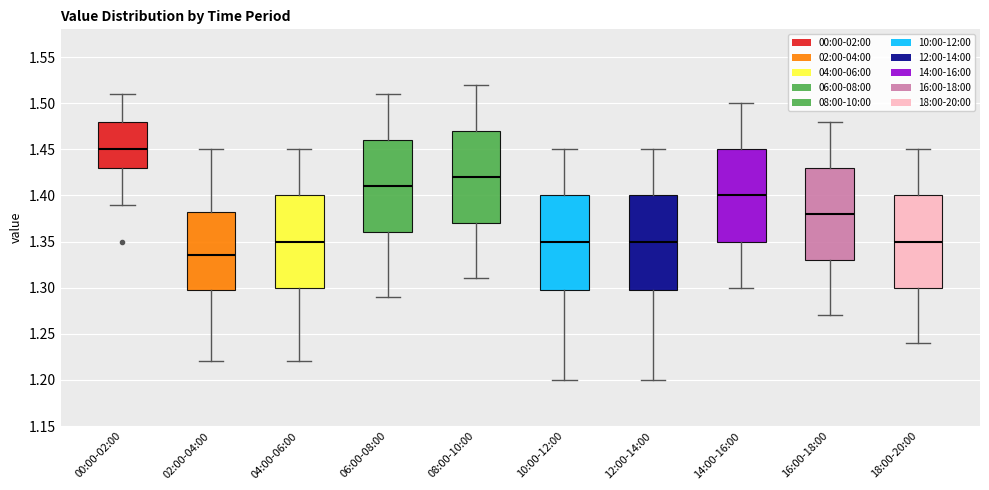

Where does the median line of the box for 14:00-16:00 sit on the y-axis? The values are not printed on the chart, so give them approximately, as read against the axis.

1.400